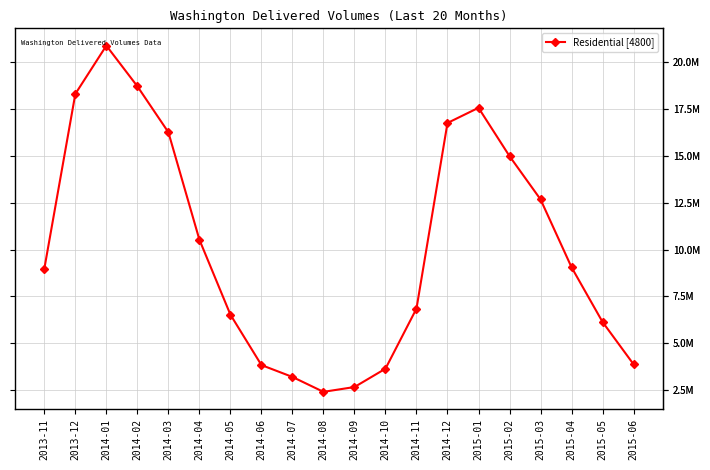

Does the chart have visible grid lines?

Yes